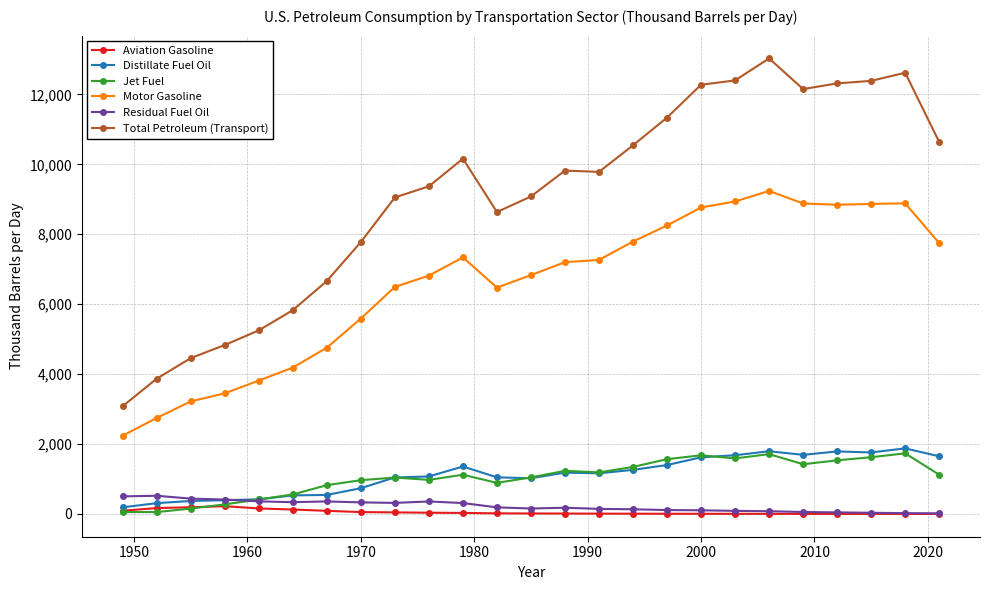

Does the chart have visible grid lines?

Yes